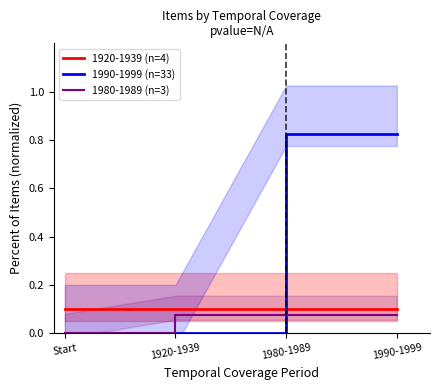

Rank the categories by 1920-1939 (n=4) value from highest to lowest.

Start, 1920-1939, 1980-1989, 1990-1999